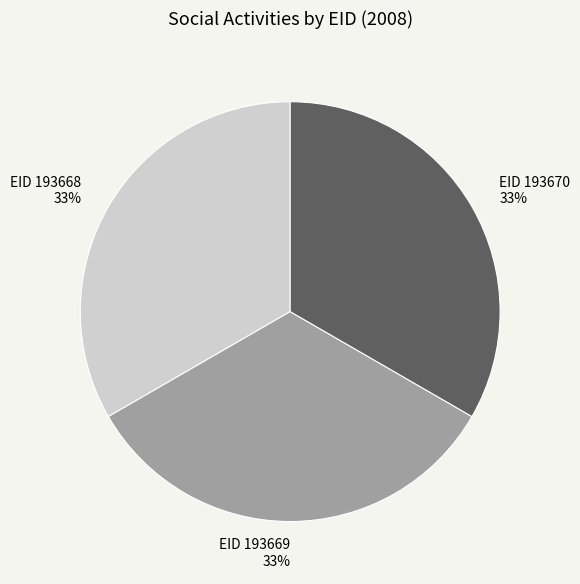

Is there a majority slice in this chart?

No